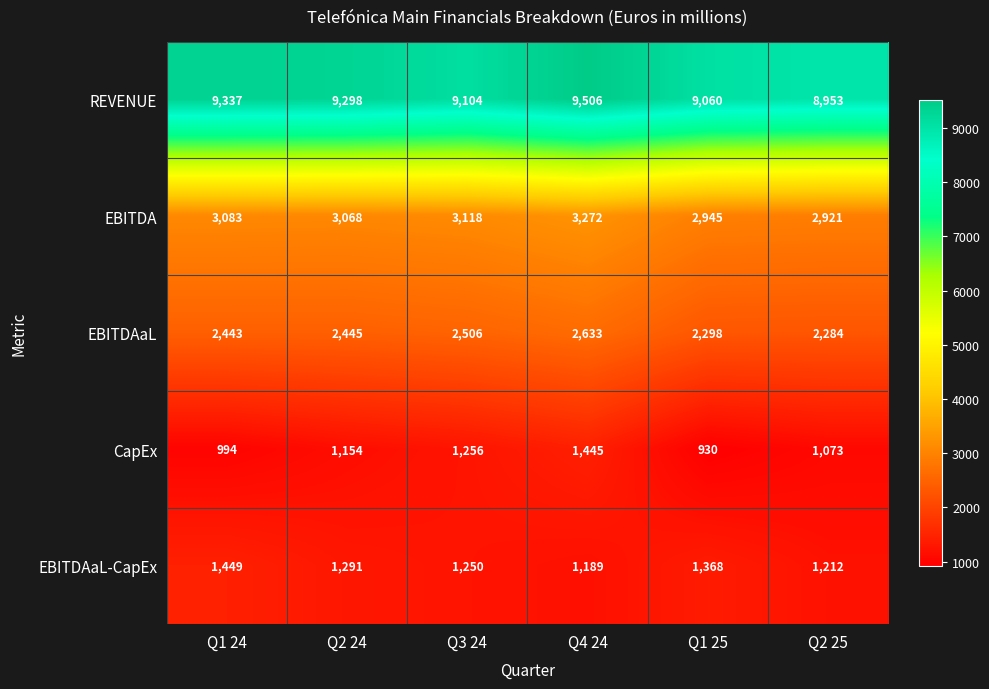

Reading right to left, what are all the values shown in this chart?

REVENUE: Q2 25=8953	Q1 25=9060	Q4 24=9506	Q3 24=9104	Q2 24=9298	Q1 24=9337
EBITDA: Q2 25=2921	Q1 25=2945	Q4 24=3272	Q3 24=3118	Q2 24=3068	Q1 24=3083
EBITDAaL: Q2 25=2284	Q1 25=2298	Q4 24=2633	Q3 24=2506	Q2 24=2445	Q1 24=2443
CapEx: Q2 25=1073	Q1 25=930	Q4 24=1445	Q3 24=1256	Q2 24=1154	Q1 24=994
EBITDAaL-CapEx: Q2 25=1212	Q1 25=1368	Q4 24=1189	Q3 24=1250	Q2 24=1291	Q1 24=1449